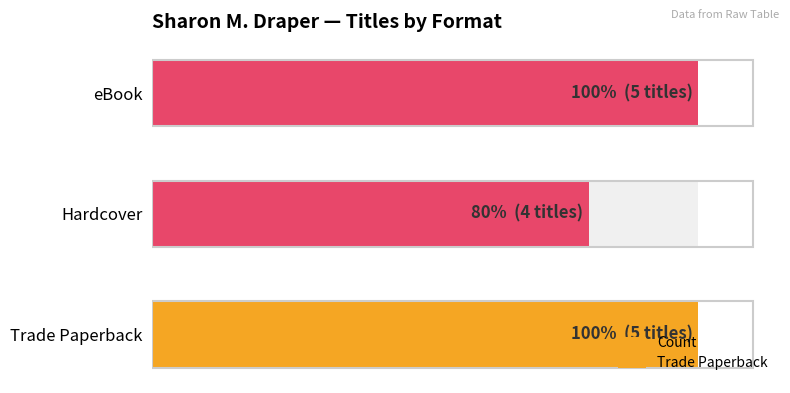

What is the sum of the values at eBook and Hardcover?

9